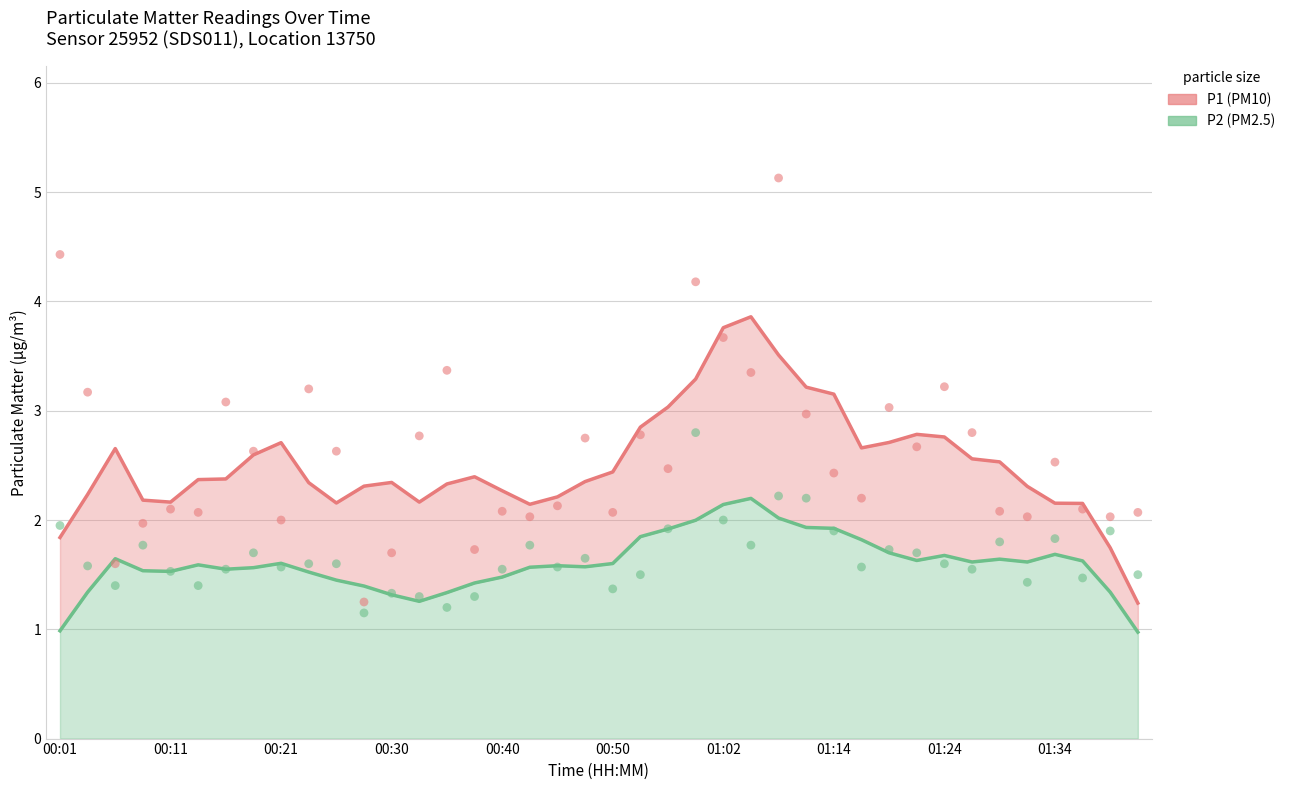

What are all the series names shown in the legend?

P1 (PM10), P2 (PM2.5)